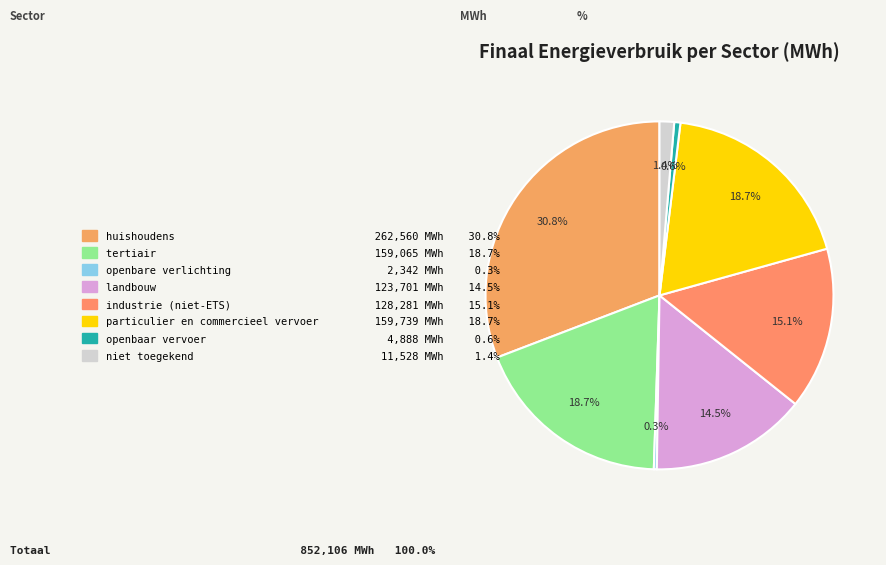

Rank the categories by value from lowest to highest.

openbare verlichting, openbaar vervoer, niet toegekend, landbouw, industrie (niet-ETS), tertiair, particulier en commercieel vervoer, huishoudens